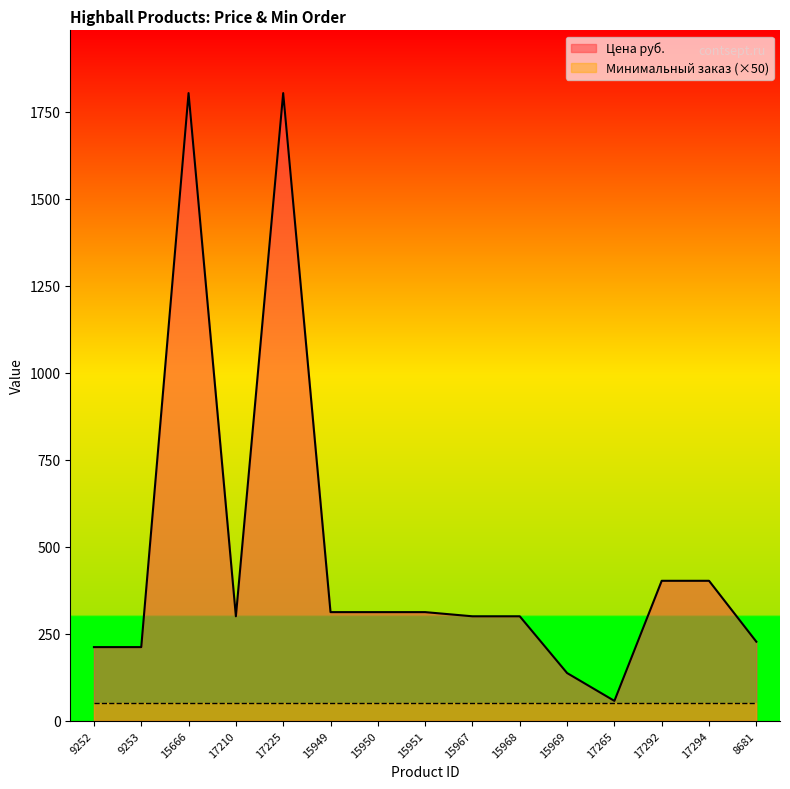

What is the label of the 6th point from the right?

15968